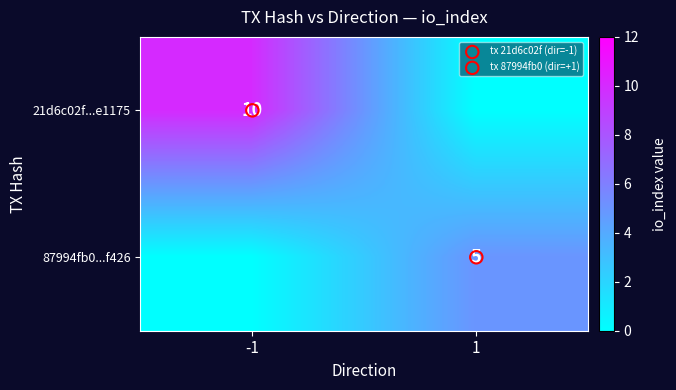

Rank the series by their maximum value, from lowest to highest.

87994fb0...f426, 21d6c02f...e1175